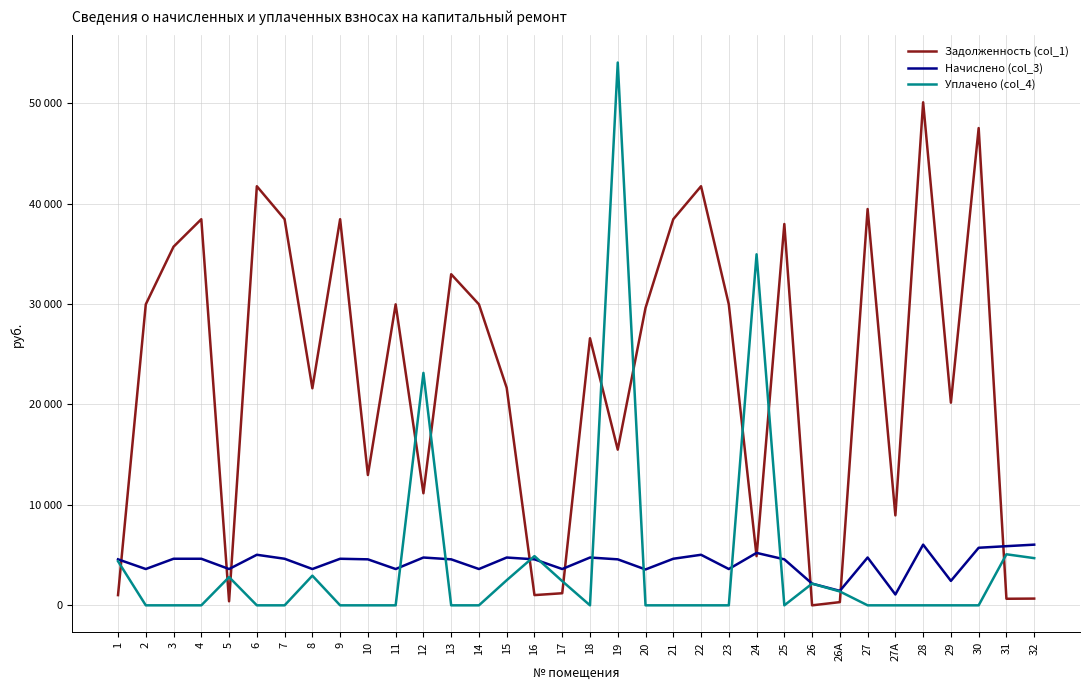

Which series has the largest total across all categories?

Задолженность (col_1)